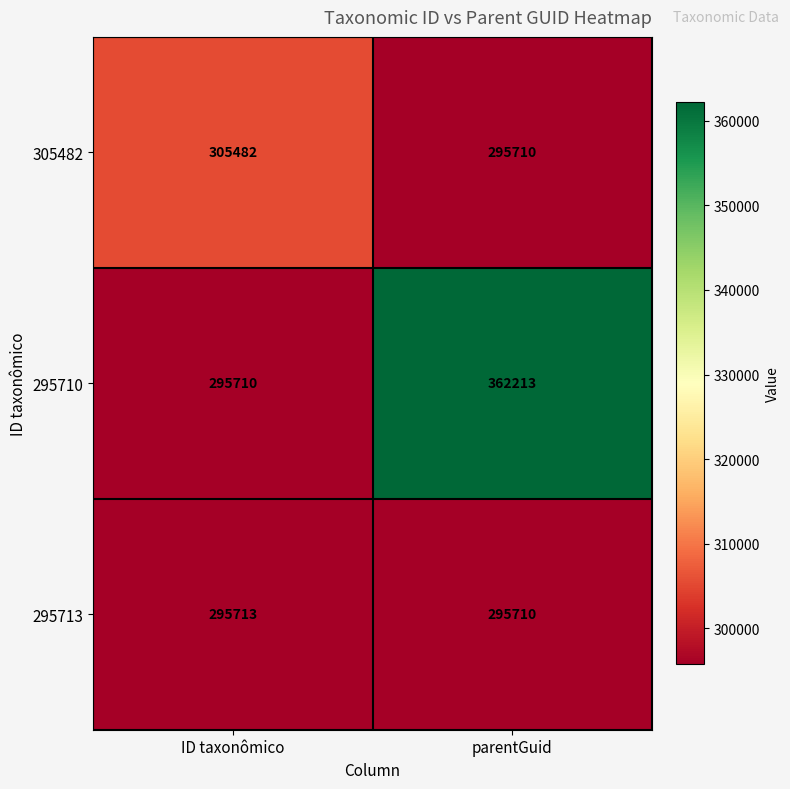

What is the difference between the 295713 values at ID taxonômico and parentGuid?

3